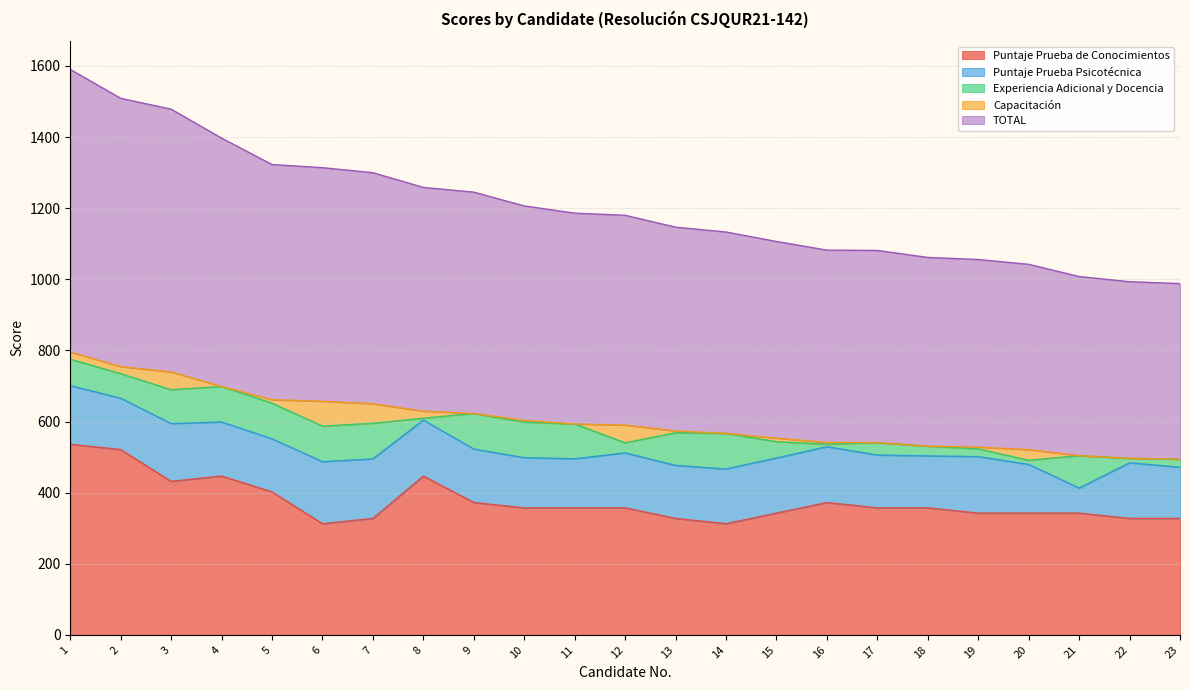

The value of Puntaje Prueba de Conocimientos at 8 is 446.6. True or false?

True